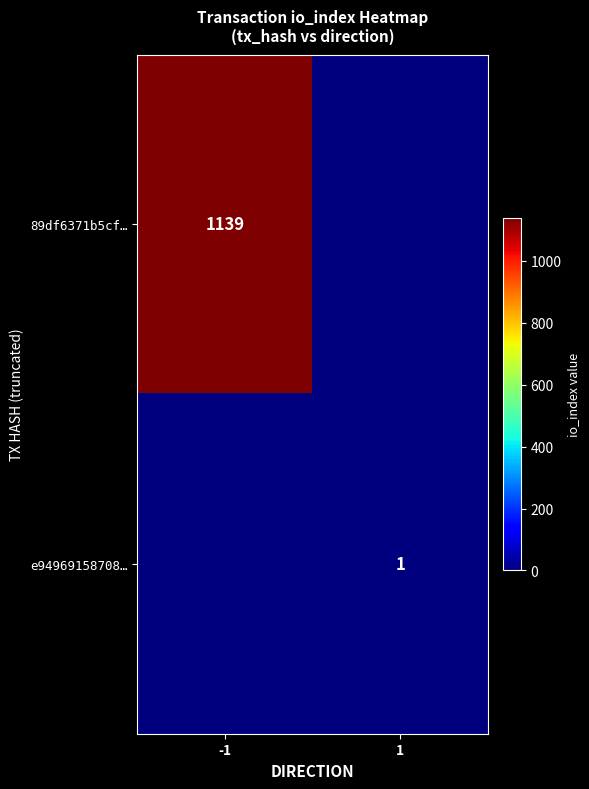

The value of e94969158708… at 1 is 1. True or false?

True